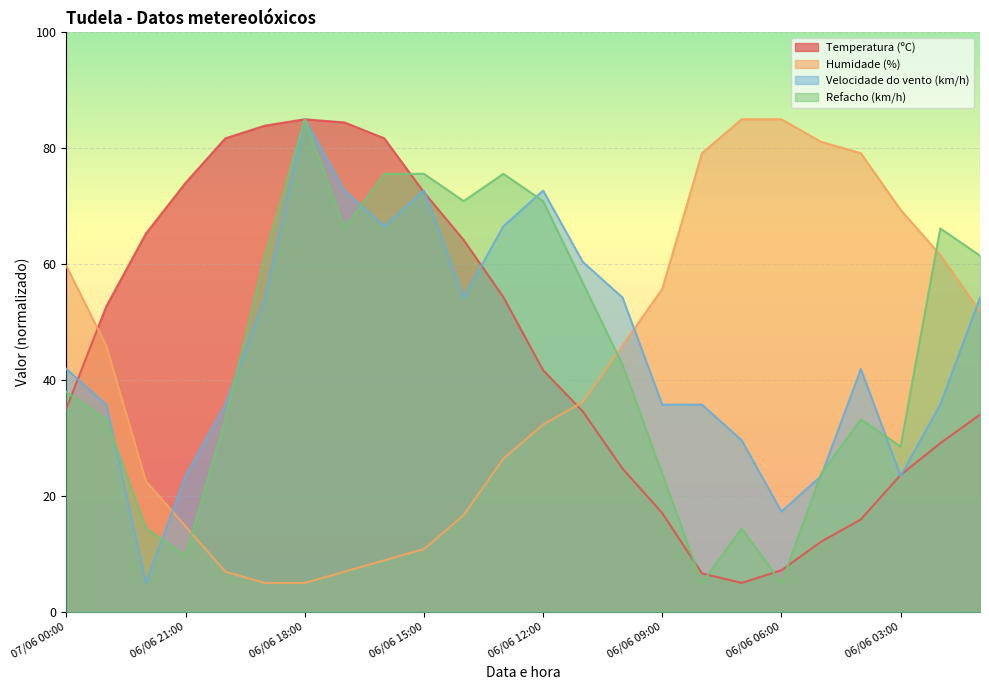

What is the average value of the Temperatura (ºC) series?

45.3